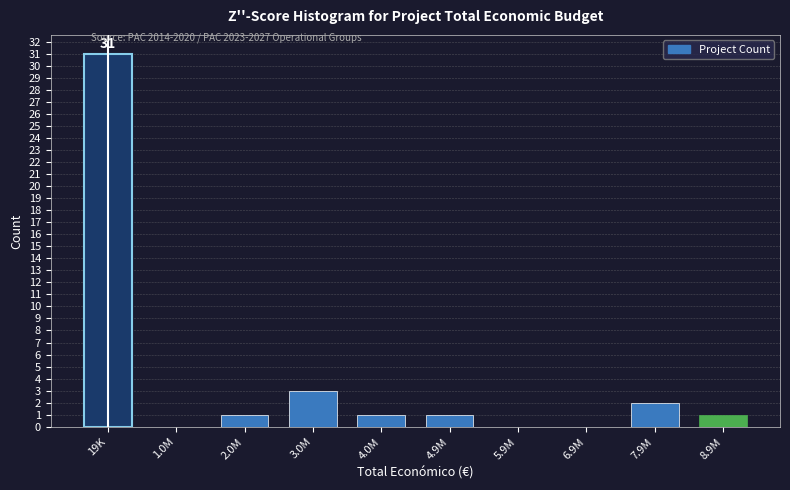

Reading right to left, list all the values displayed in this chart.

8.9M=1	7.9M=2	6.9M=0	5.9M=0	4.9M=1	4.0M=1	3.0M=3	2.0M=1	1.0M=0	19K=31